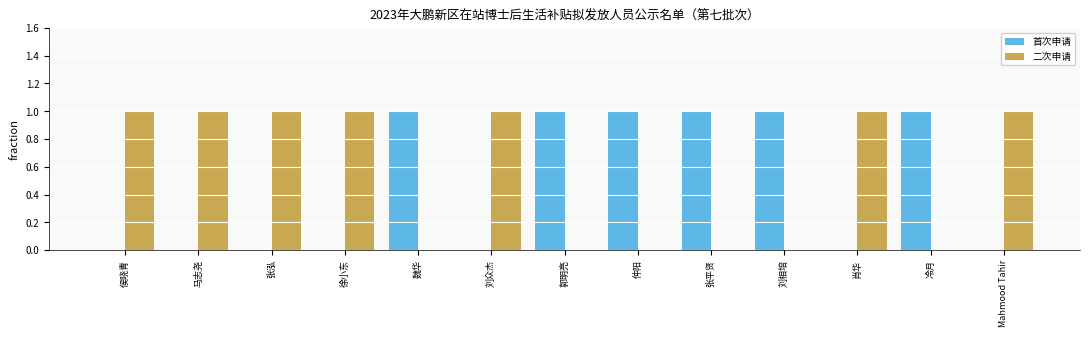

Are the bars horizontal?

No